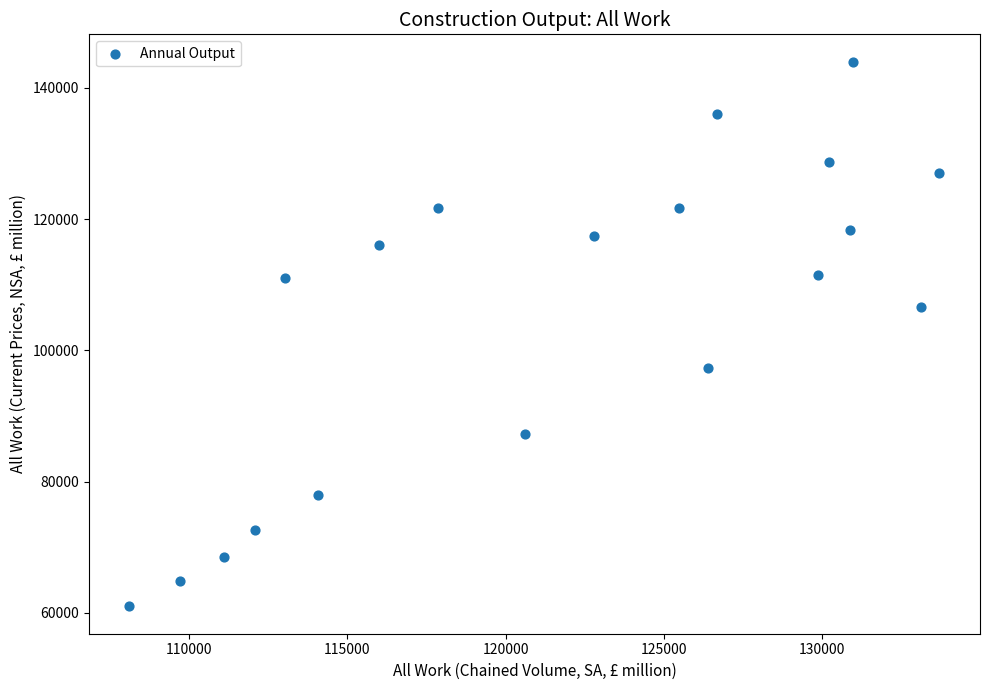

What is the range of Y values (max minus min)?

83022